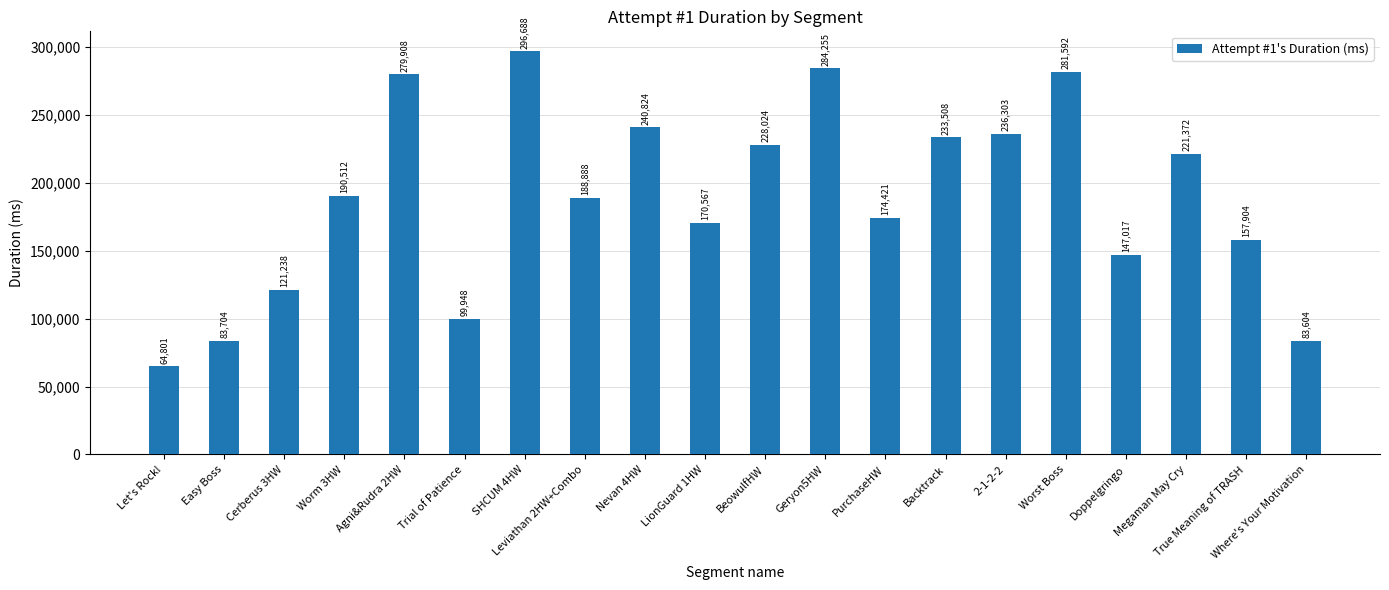

True or false: the data shows 274309 at PurchaseHW.

False